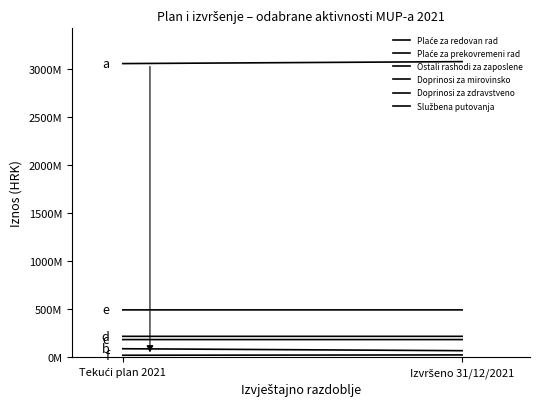

What is the smallest value displayed?

21900000.0